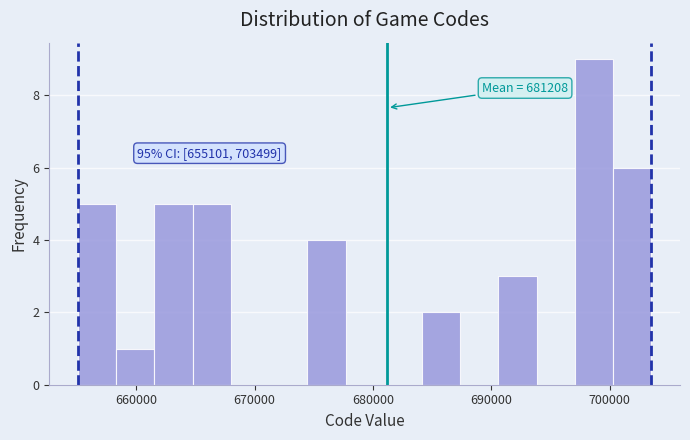

Around what value on the x-axis is the tallest bar? Give the approximate position of its centre, as read against the axis.

699000